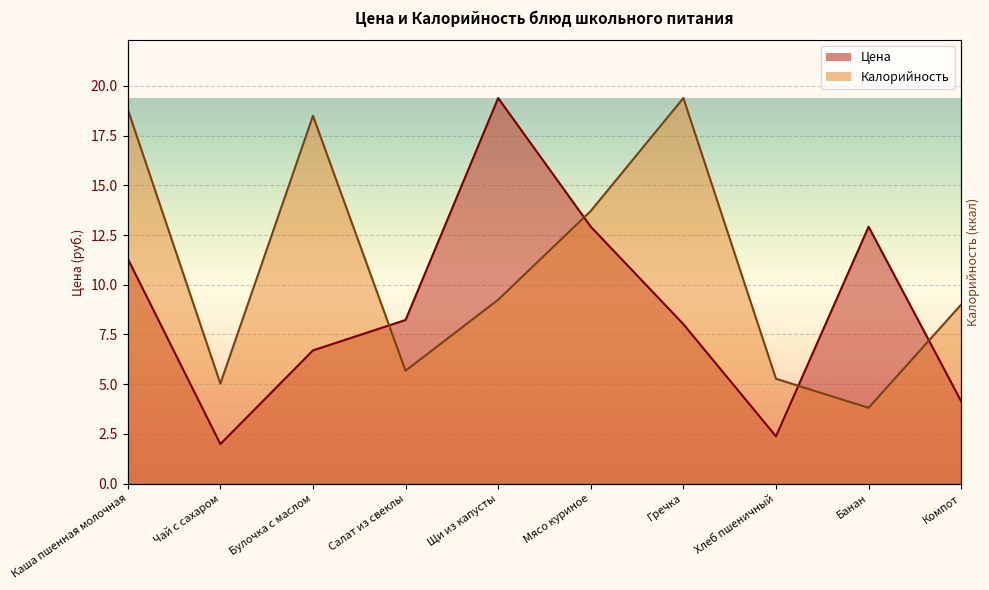

Does the chart display data point markers on the line(s)?

No